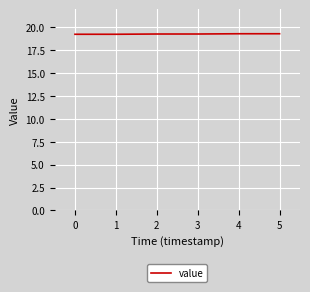

What is the minimum value shown in the chart?

19.3